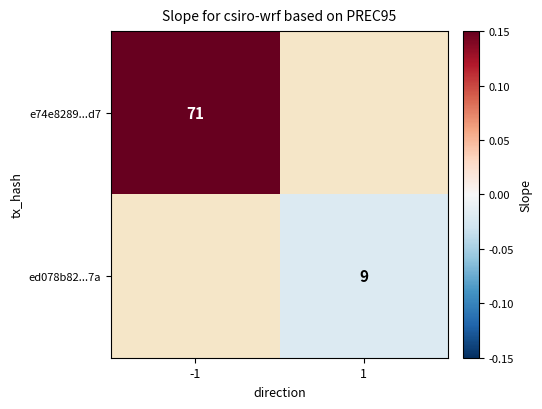

List the series in order of their peak value, highest first.

e74e8289...d7, ed078b82...7a